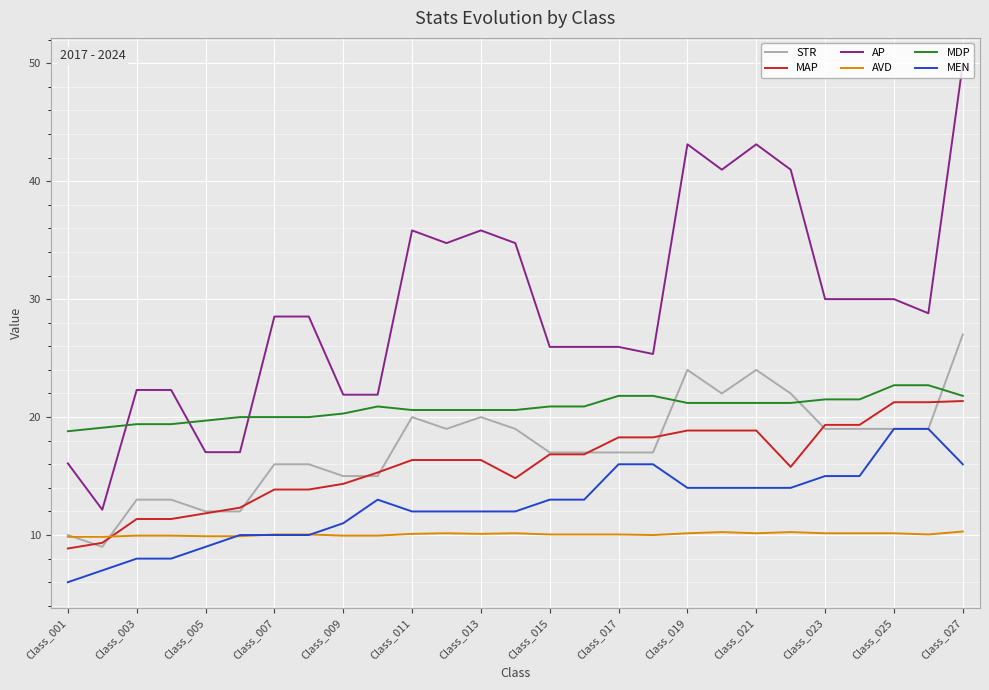

Which series has the largest range (max minus min)?

AP